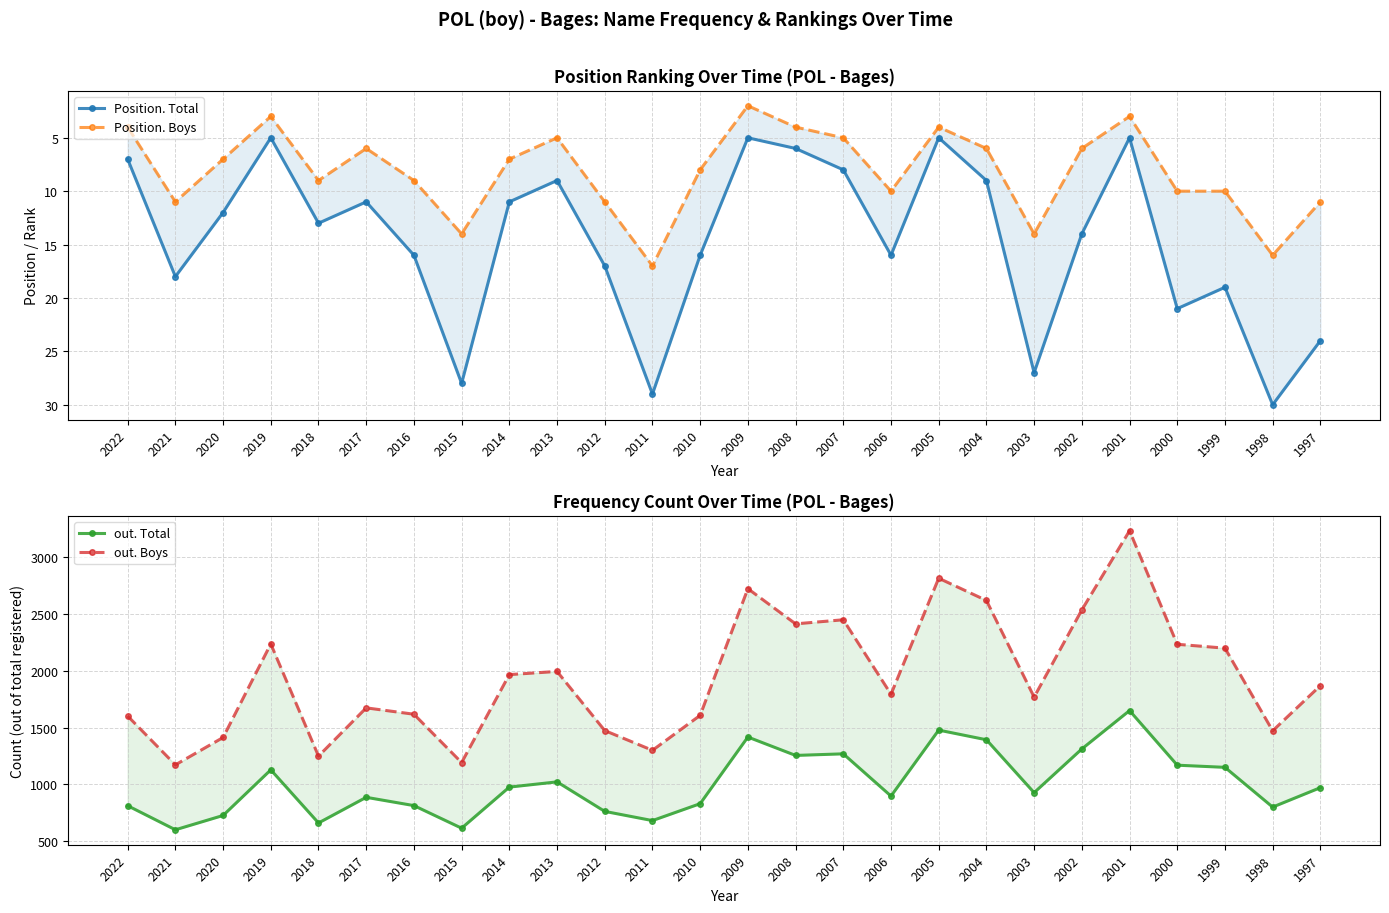

True or false: Position. Boys and out. Boys cross at least once.

False